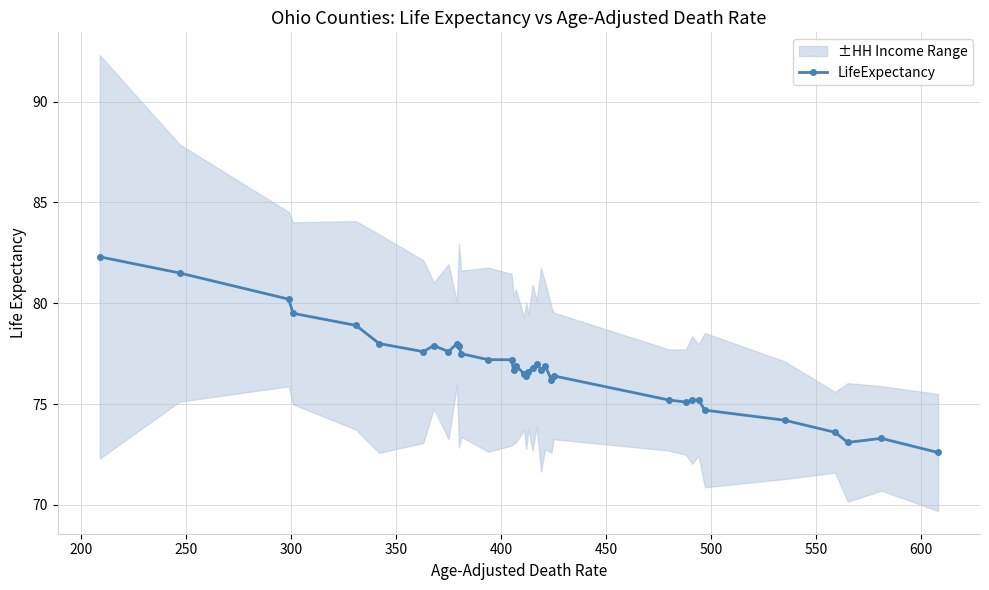

What is the lowest value of the LifeExpectancy series?

72.6